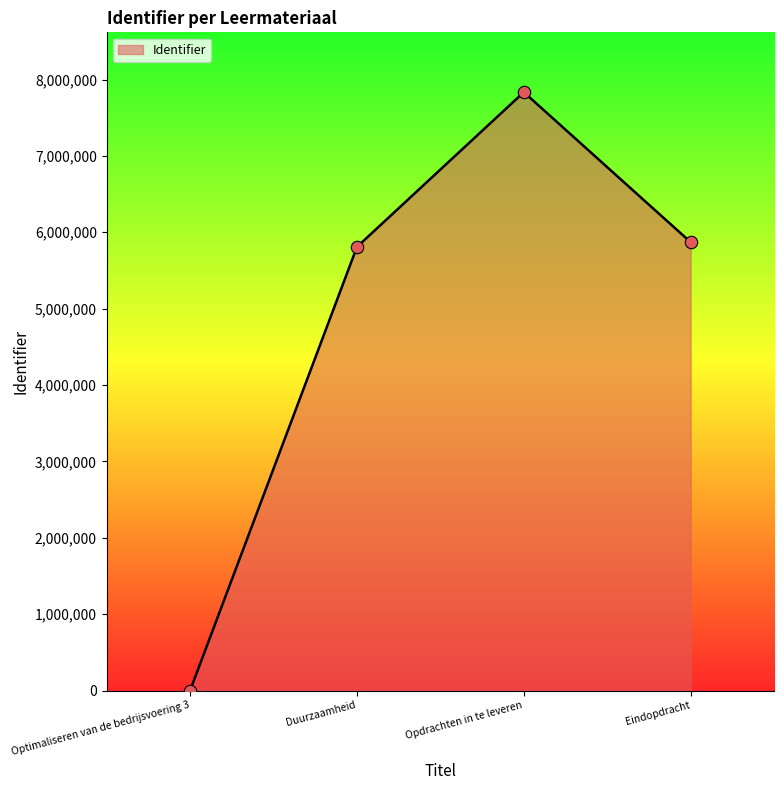

What is the ratio of the value at Eindopdracht to the value at Duurzaamheid?

1.0